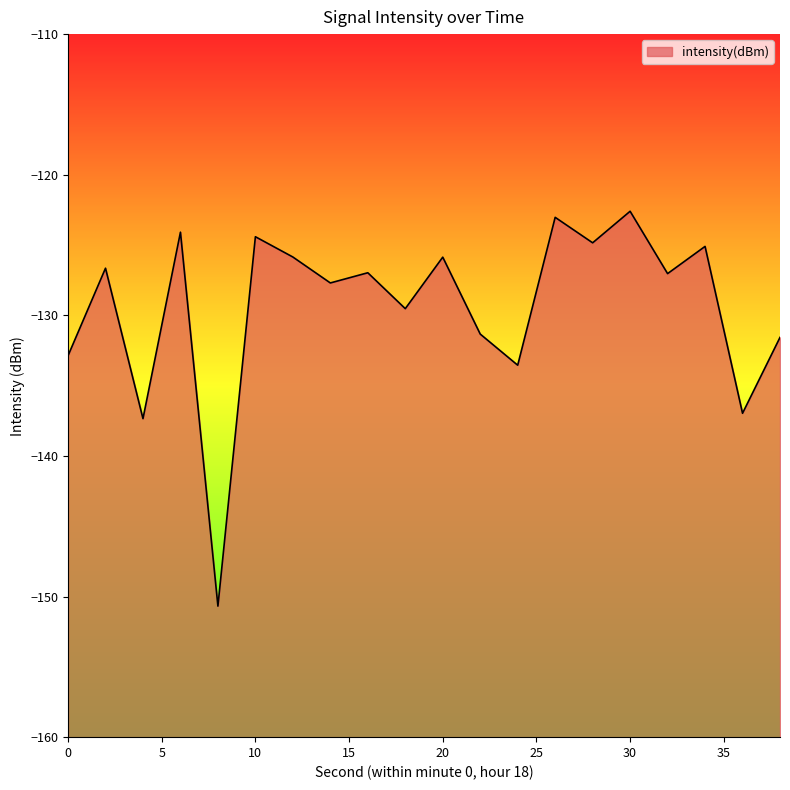

Does the chart have visible grid lines?

No